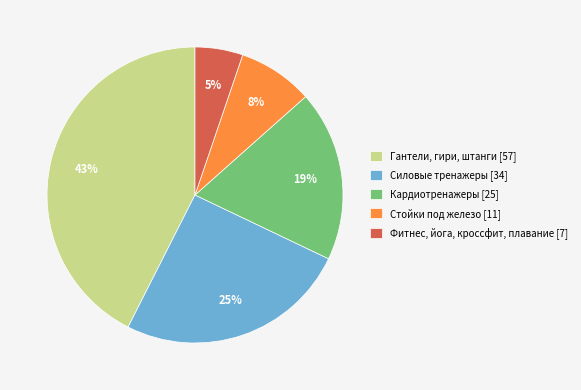

Which category has the biggest portion of the pie?

Гантели, гири, штанги